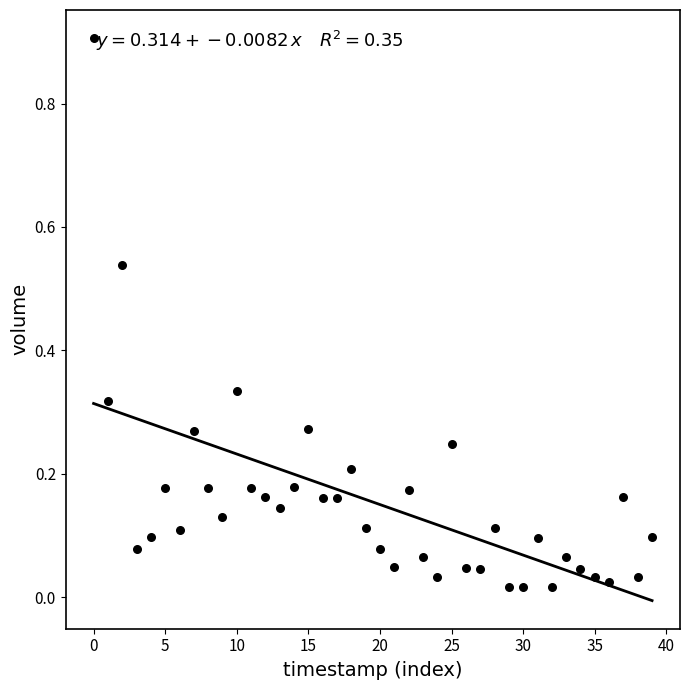

What is the range of Y values (max minus min)?

0.9